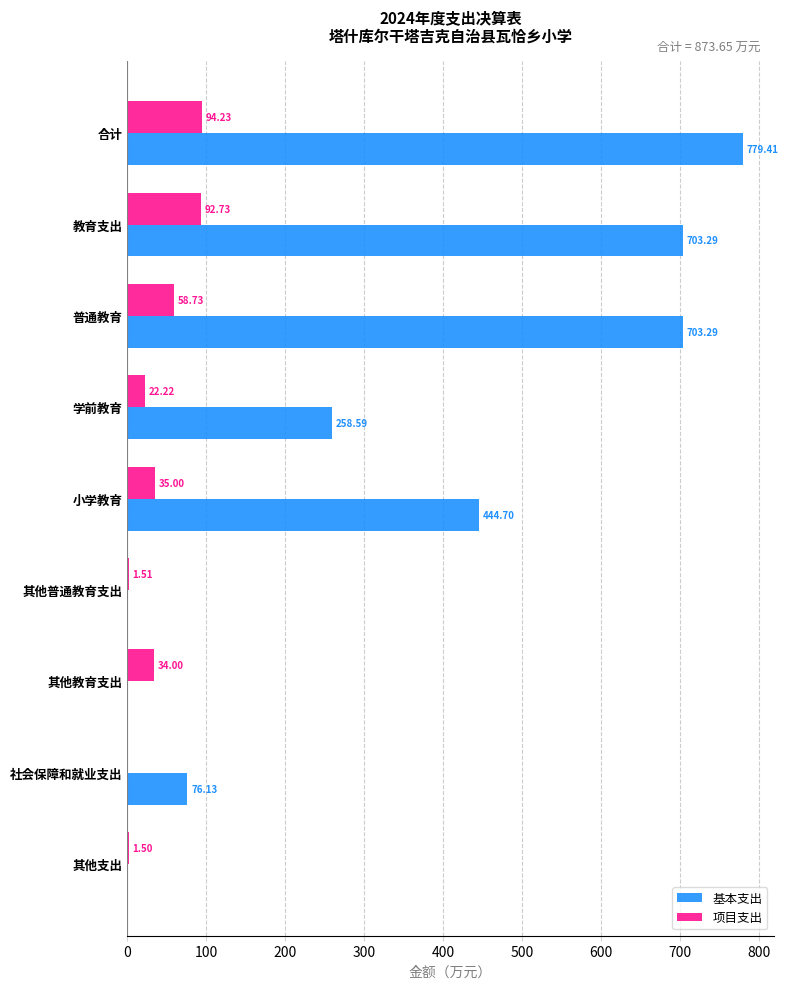

Which series changed the most between 普通教育 and 其他支出?

基本支出